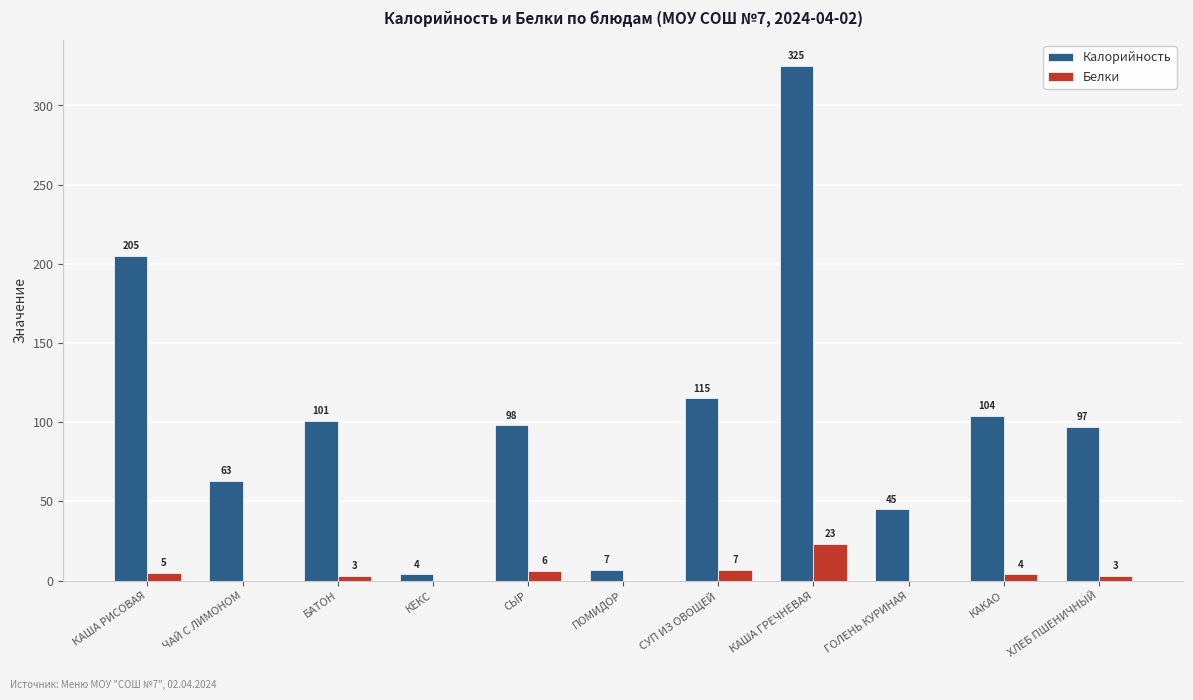

What is the total value across all series at ЧАЙ С ЛИМОНОМ?

63